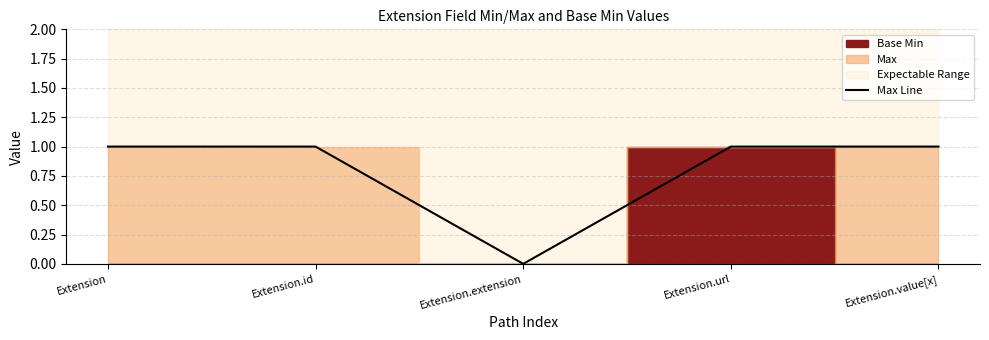

Reading left to right, what are all the values shown in this chart?

1	1	0	1	1